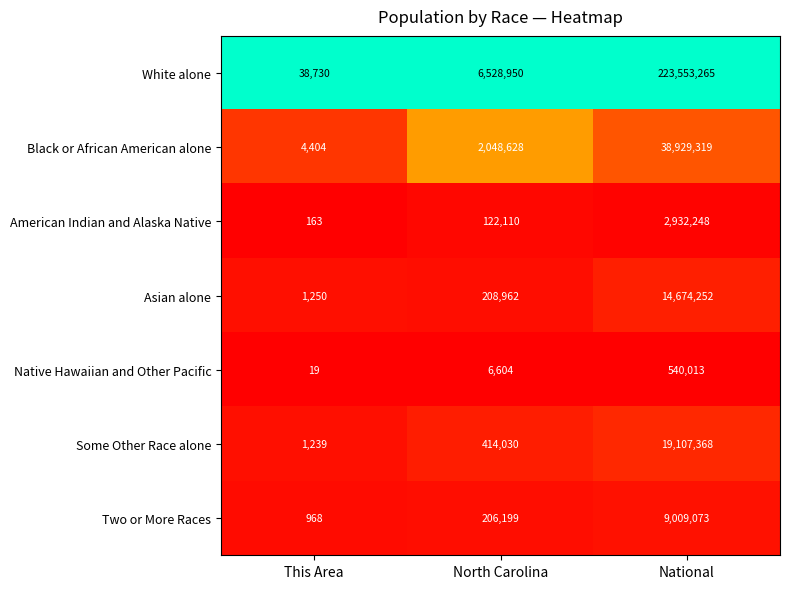

Which label corresponds to the largest value in the chart?

National